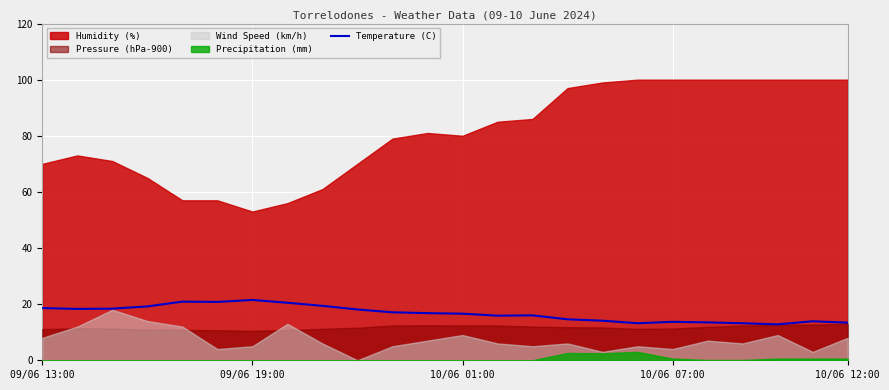

True or false: Temperature (C) has a value of 18.6 at 09/06 13:00.

True